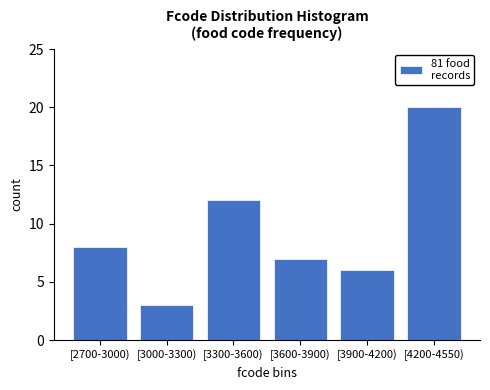

Reading left to right, list all the values displayed in this chart.

[2700-3000)=8	[3000-3300)=3	[3300-3600)=12	[3600-3900)=7	[3900-4200)=6	[4200-4550)=20